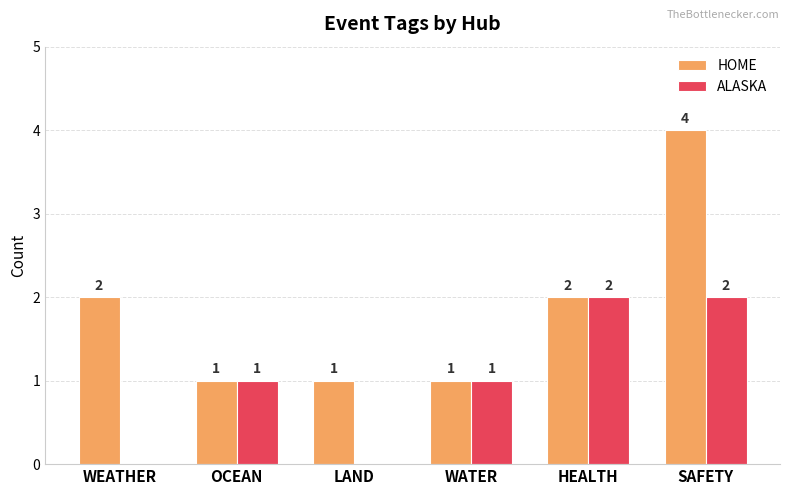

What is the difference between the ALASKA values at LAND and WATER?

1